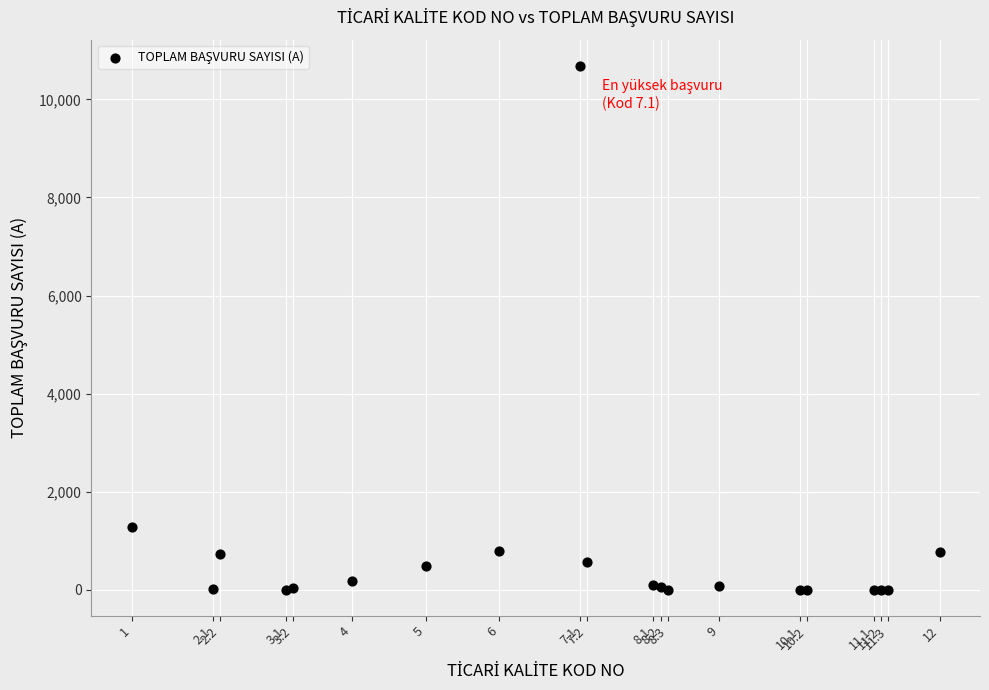

What Y value in the scatter plot is closest to 5343?

1285